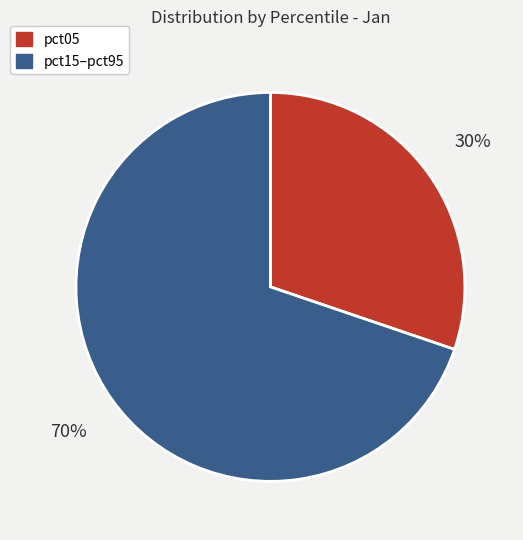

To the nearest percent, what is the average slice percentage?

50%